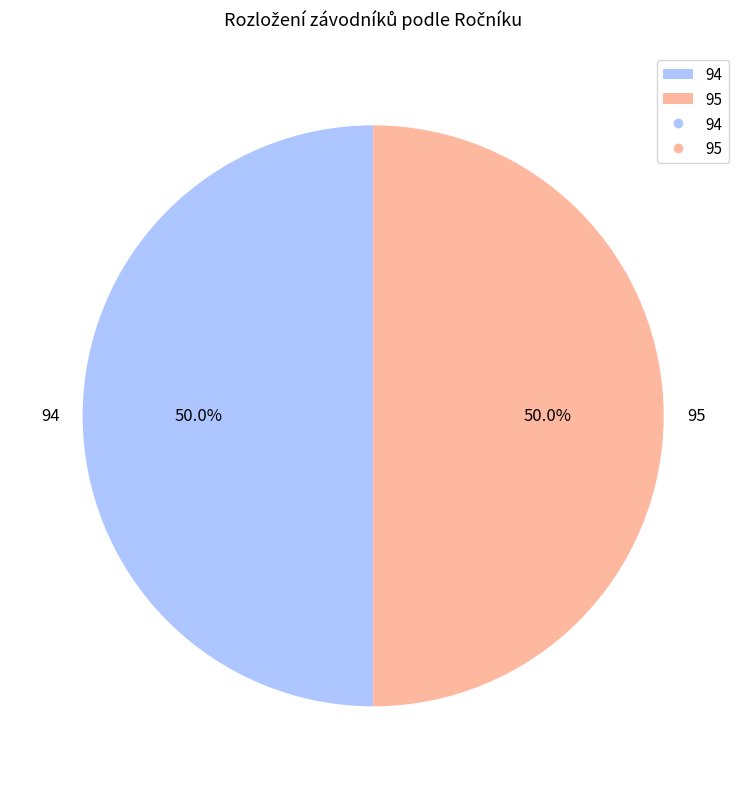

How many slices are in this pie chart?

2